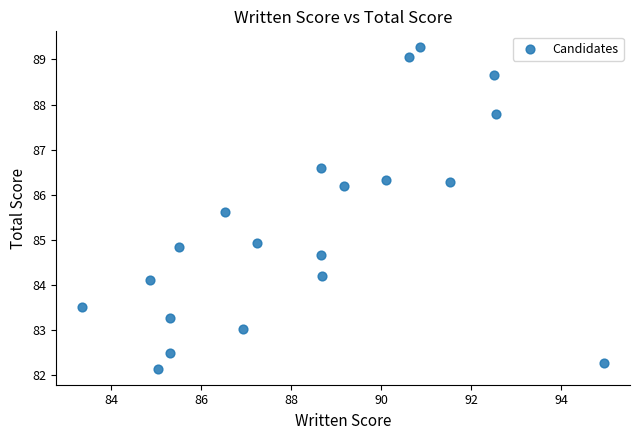

What is the range of Y values (max minus min)?

7.1